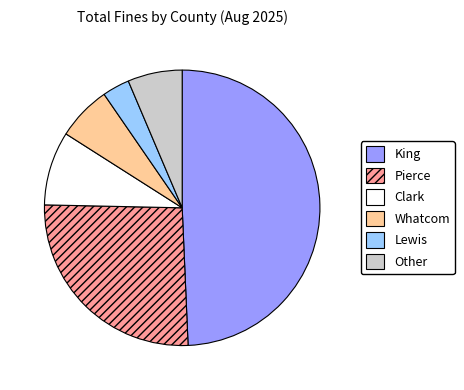

What is the ratio of the value at Pierce to the value at Other?

4.1